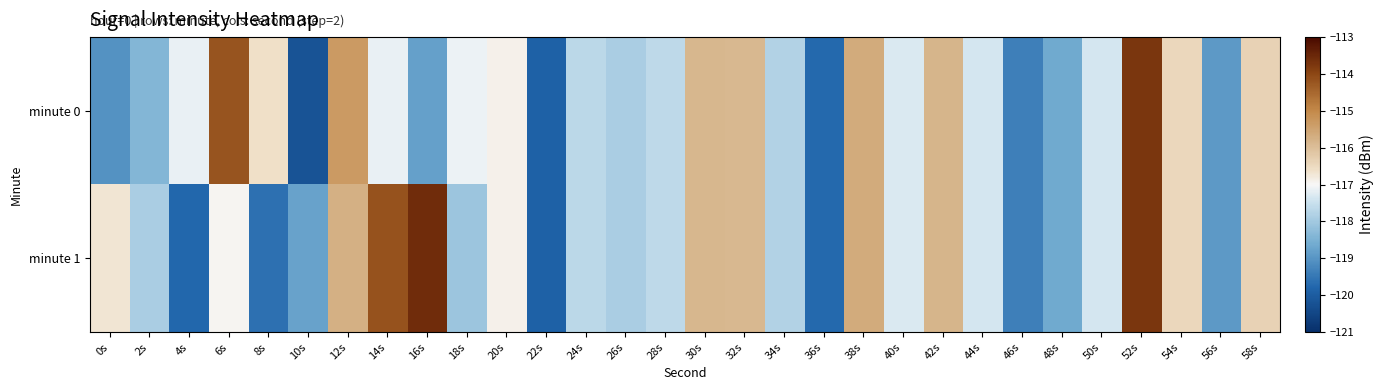

Reading left to right, transcribe all the data shown in this chart.

minute 0: 0s=-119.1	2s=-118.4	4s=-117.2	6s=-114.2	8s=-116.6	10s=-120.2	12s=-115.3	14s=-117.1	16s=-118.8	18s=-117.1	20s=-116.9	22s=-119.9	24s=-117.7	26s=-117.9	28s=-117.6	30s=-115.9	32s=-115.9	34s=-117.8	36s=-119.7	38s=-115.6	40s=-117.3	42s=-115.8	44s=-117.4	46s=-119.4	48s=-118.6	50s=-117.4	52s=-113.7	54s=-116.4	56s=-118.9	58s=-116.3
minute 1: 0s=-116.7	2s=-117.9	4s=-119.8	6s=-117.0	8s=-119.6	10s=-118.8	12s=-115.7	14s=-114.2	16s=-113.6	18s=-118.1	20s=-116.9	22s=-119.9	24s=-117.7	26s=-117.9	28s=-117.6	30s=-115.9	32s=-115.9	34s=-117.8	36s=-119.7	38s=-115.6	40s=-117.3	42s=-115.8	44s=-117.4	46s=-119.4	48s=-118.6	50s=-117.4	52s=-113.7	54s=-116.4	56s=-118.9	58s=-116.3